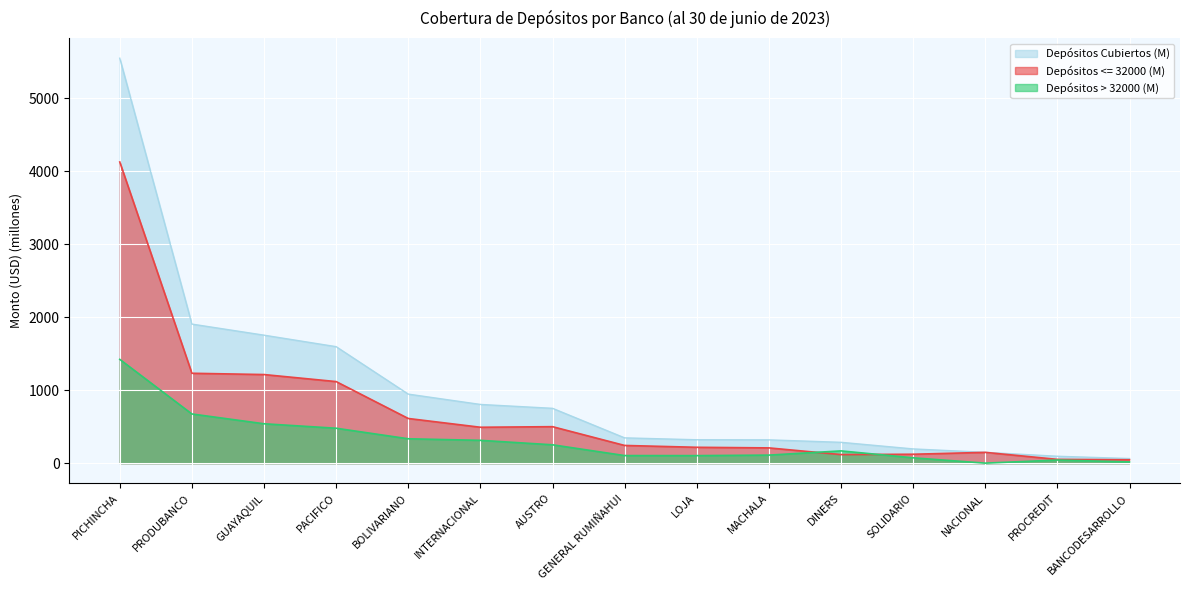

Reading right to left, extract all data points from this chart.

Depósitos Cubiertos (M): BANCODESARROLLO=63.0	PROCREDIT=94.3	NACIONAL=147.8	SOLIDARIO=194.8	DINERS=285.1	MACHALA=318.9	LOJA=320.3	GENERAL RUMIÑAHUI=346.1	AUSTRO=750.8	INTERNACIONAL=803.8	BOLIVARIANO=945.2	PACIFICO=1595.1	GUAYAQUIL=1752.4	PRODUBANCO=1904.1	PICHINCHA=5545.2
Depósitos <= 32000 (M): BANCODESARROLLO=46.4	PROCREDIT=51.7	NACIONAL=147.7	SOLIDARIO=121.9	DINERS=117.3	MACHALA=208.8	LOJA=217.1	GENERAL RUMIÑAHUI=242.4	AUSTRO=499.5	INTERNACIONAL=491.5	BOLIVARIANO=611.6	PACIFICO=1117.0	GUAYAQUIL=1213.2	PRODUBANCO=1230.8	PICHINCHA=4124.1
Depósitos > 32000 (M): BANCODESARROLLO=16.6	PROCREDIT=42.6	NACIONAL=0.1	SOLIDARIO=72.9	DINERS=167.8	MACHALA=110.0	LOJA=103.1	GENERAL RUMIÑAHUI=103.7	AUSTRO=251.3	INTERNACIONAL=312.3	BOLIVARIANO=333.6	PACIFICO=478.1	GUAYAQUIL=539.2	PRODUBANCO=673.3	PICHINCHA=1421.1